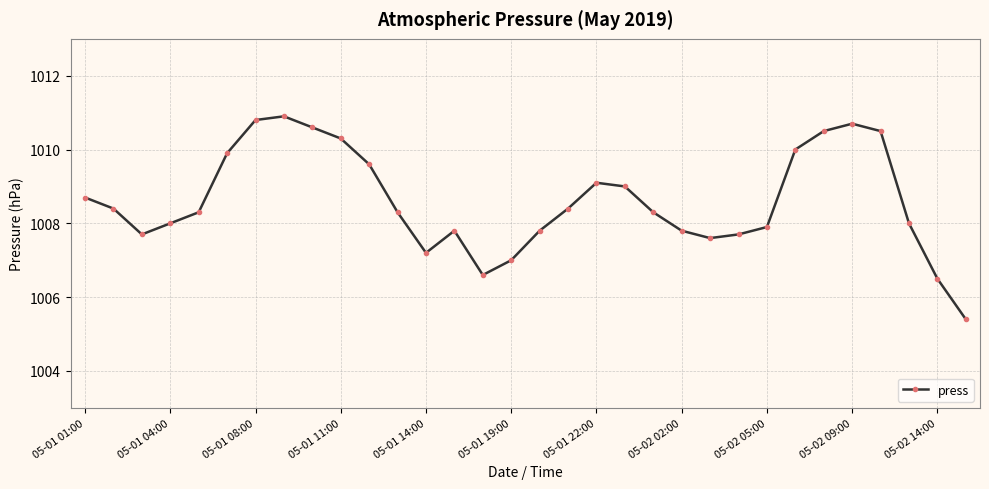

What is the value of the 20th point from the left?

1009.0